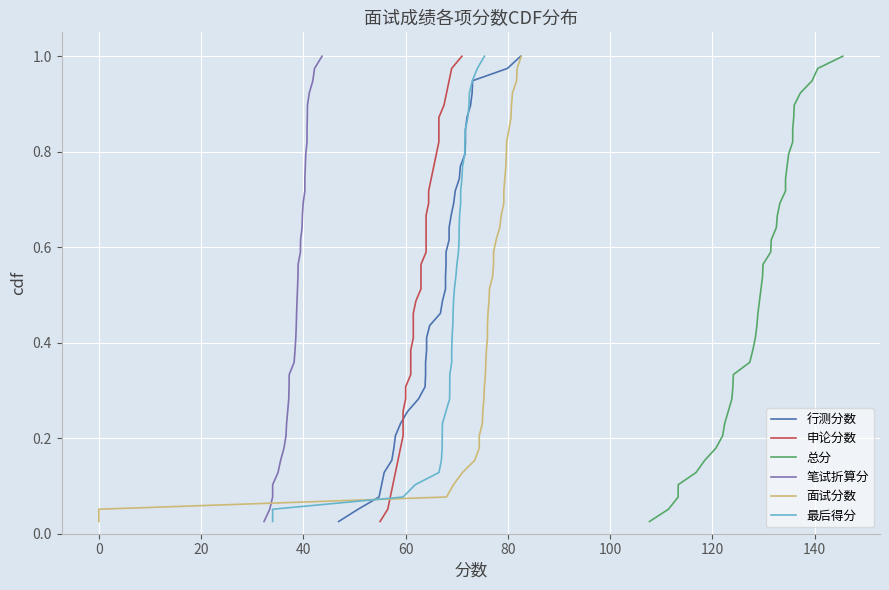

Does the chart display data point markers on the line(s)?

No